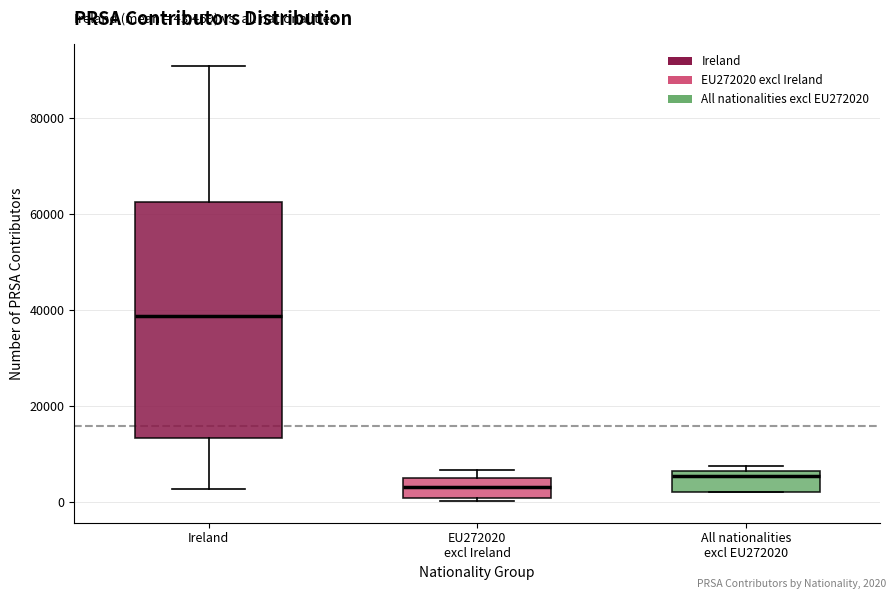

Reading left to right, read every box against the y-axis: the position of its median line, the range the box covers, and the ends of its whiskers. The values are not printed on the chart, so give them approximately, as read against the axis.

Ireland: median 38000, box 14000 to 62000, whiskers 2000 to 90000
EU272020 excl Ireland: median 4000 (inside the box), box 0 to 4000, whiskers 0 to 6000
All nationalities excl EU272020: median 6000 (just below the box's upper edge), box 2000 to 6000, whiskers 2000 to 8000